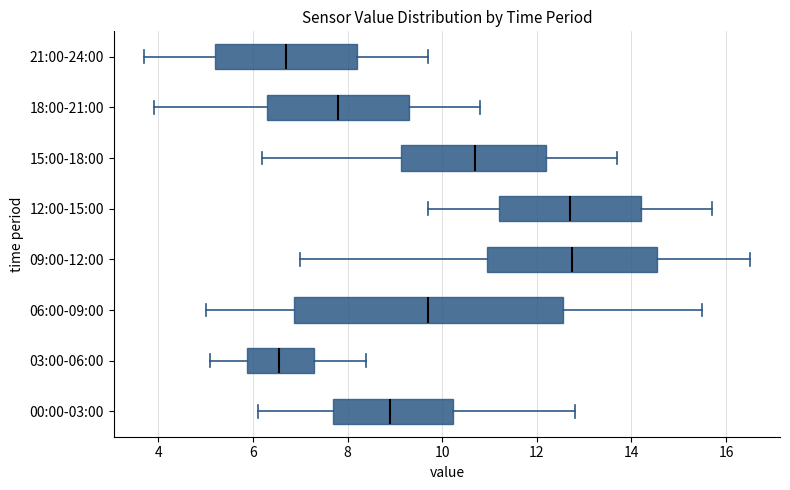

Comparing the boxes themselves (not the whiskers), which one is the widest?

06:00-09:00